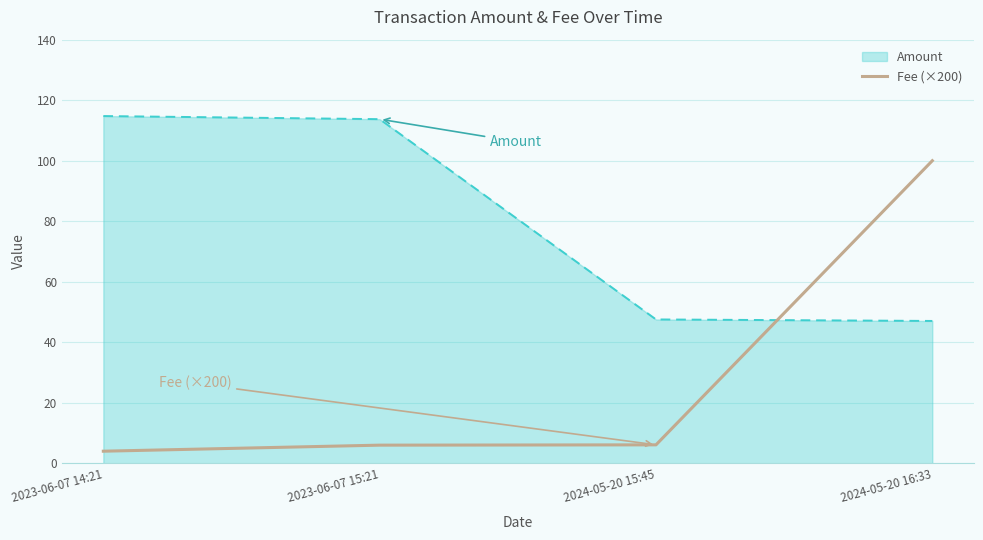

How many lines are shown in the chart?

2